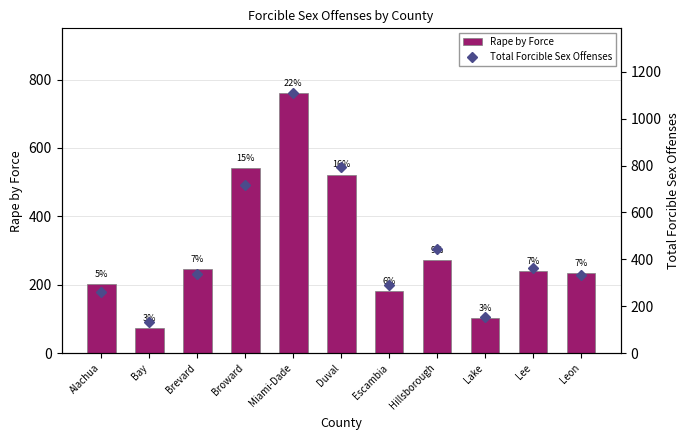

The value of Rape by Force at Alachua is 364. True or false?

False